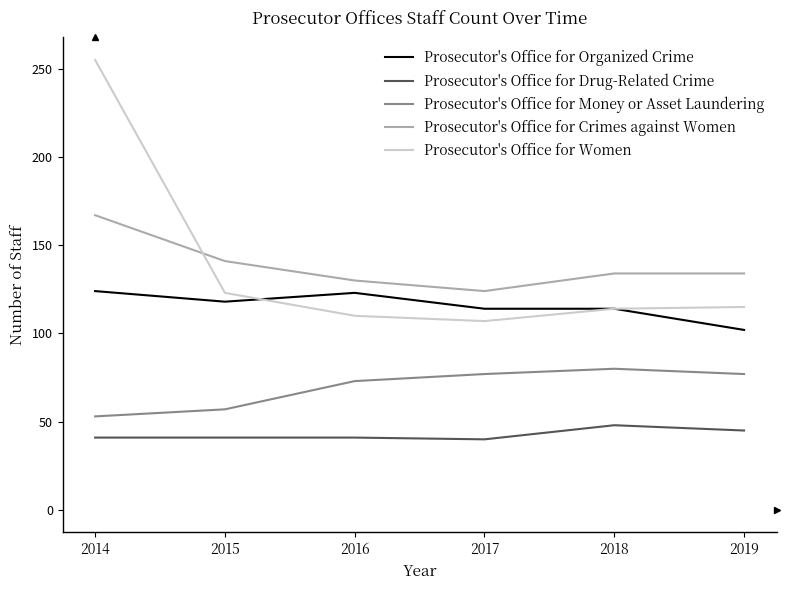

Which category has the highest value in the Prosecutor's Office for Drug-Related Crime series?

2018